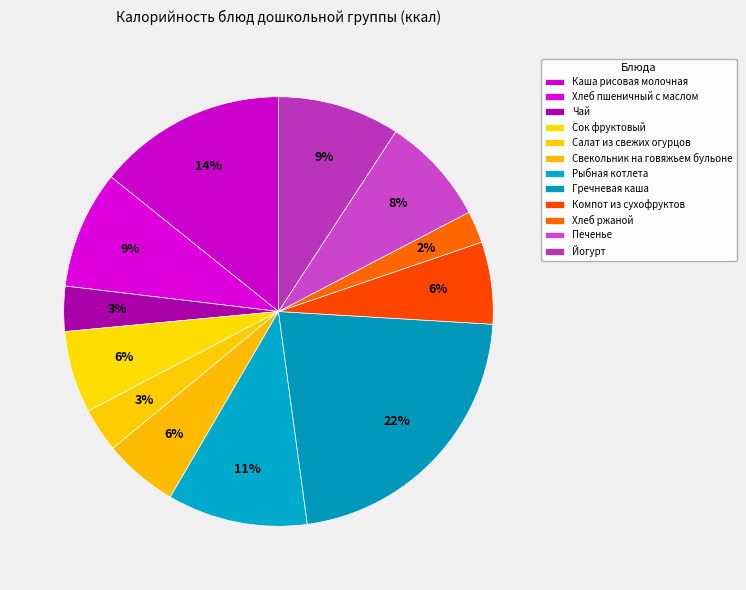

Which slice is the largest?

Гречневая каша